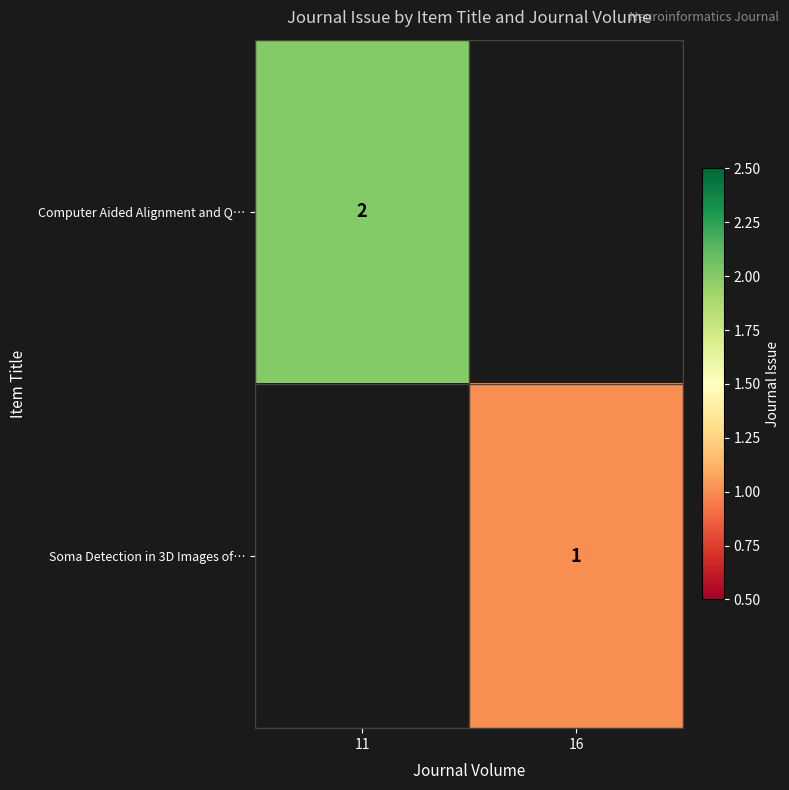

How many series are shown in this chart?

2